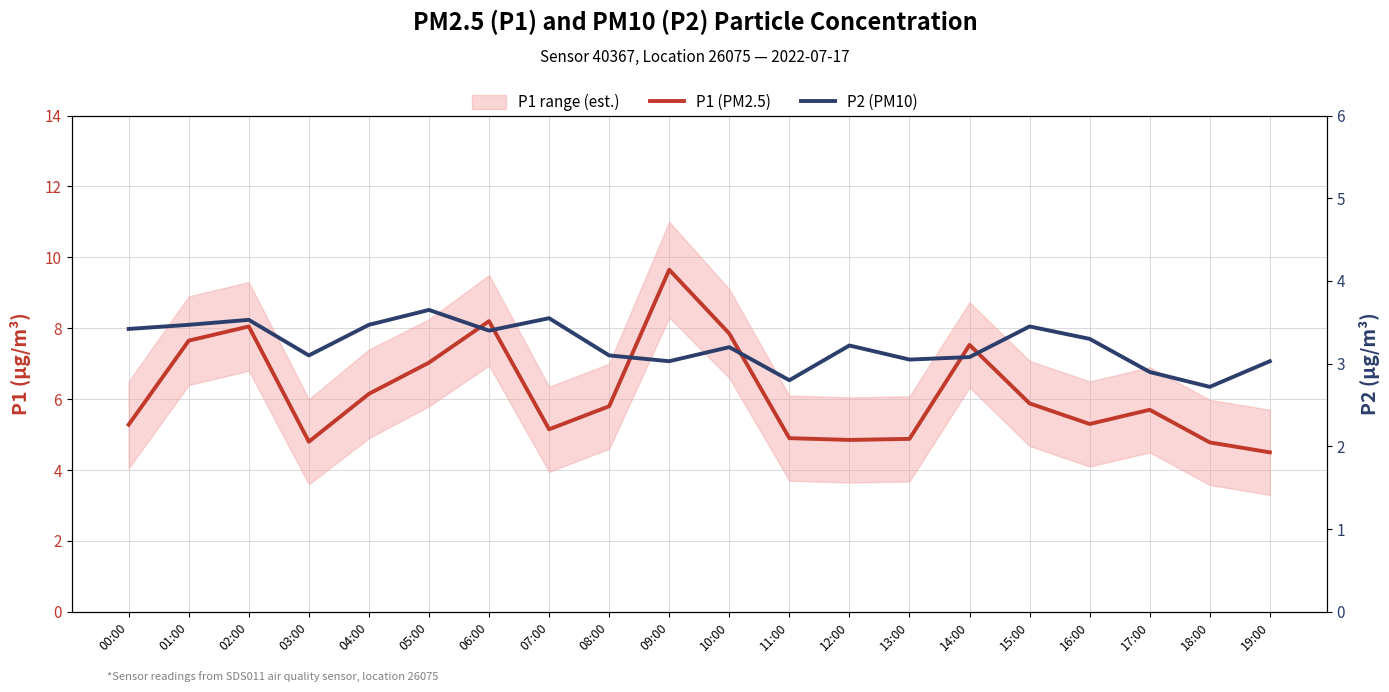

True or false: P2 (PM10) and P1 (PM2.5) cross at least once.

False